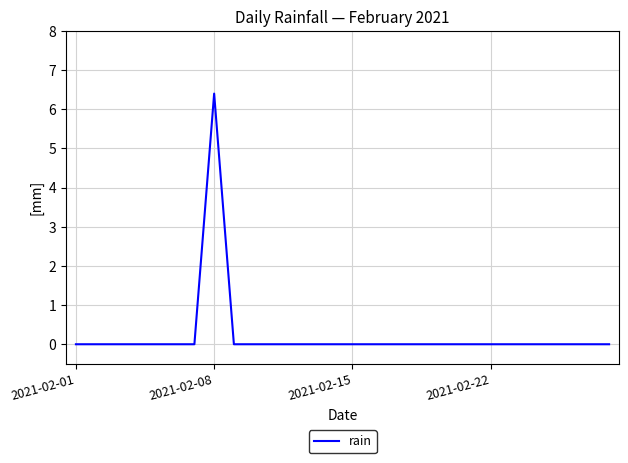

What is the difference between the maximum and minimum values?

6.4